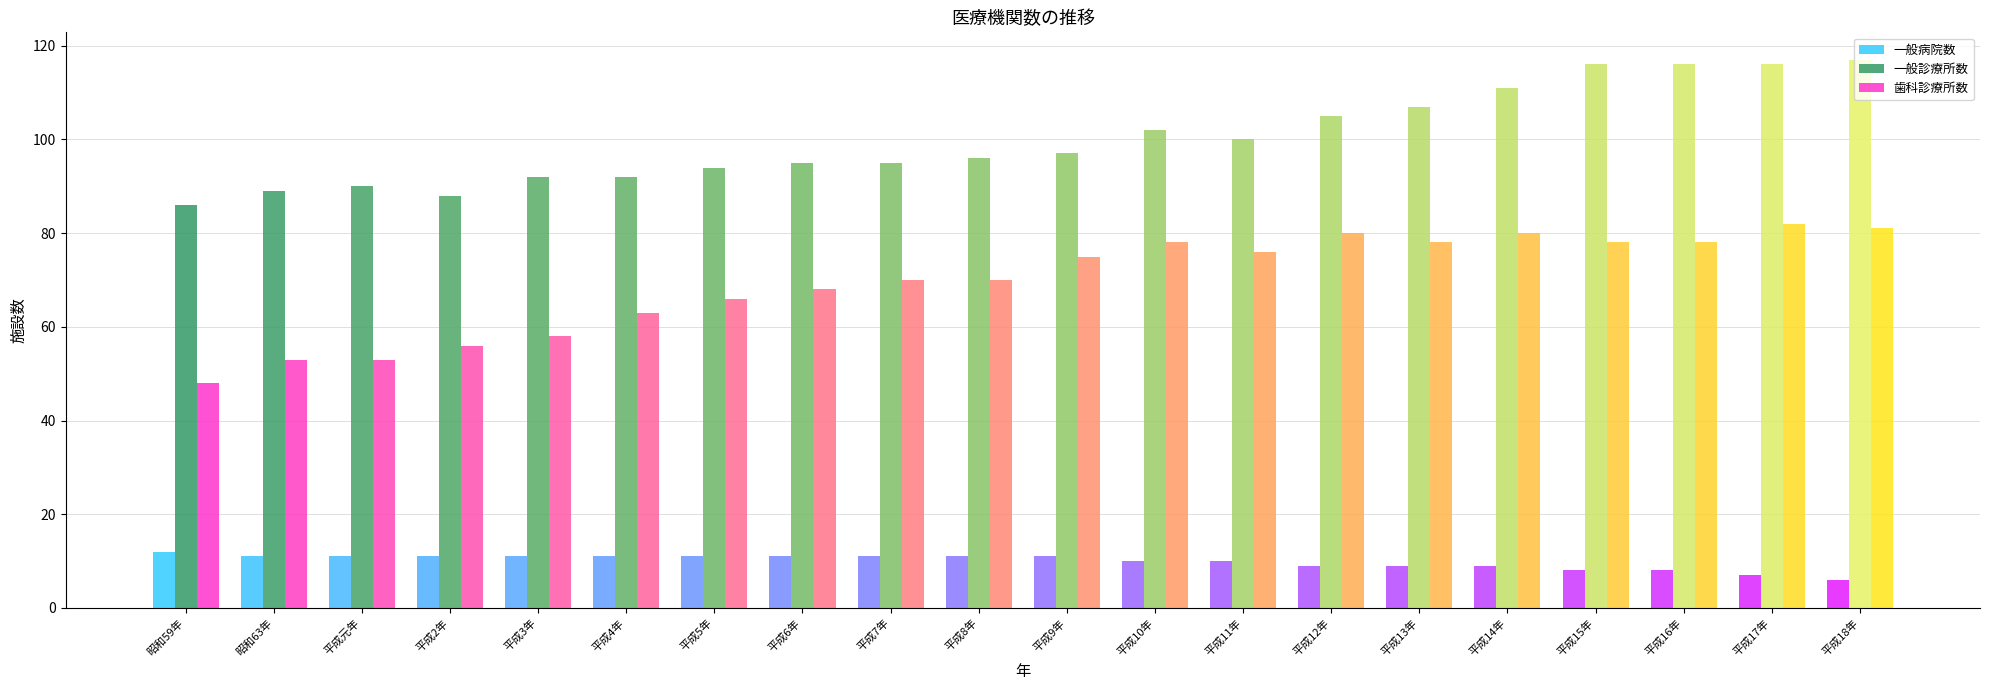

Where does the 歯科診療所数 series first go above 75?

平成10年